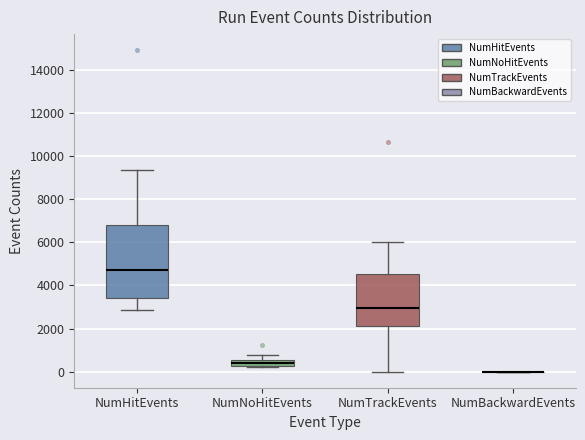

Where is the lower edge of the box for NumHitEvents on the y-axis? The values are not printed on the chart, so give them approximately, as read against the axis.

3400